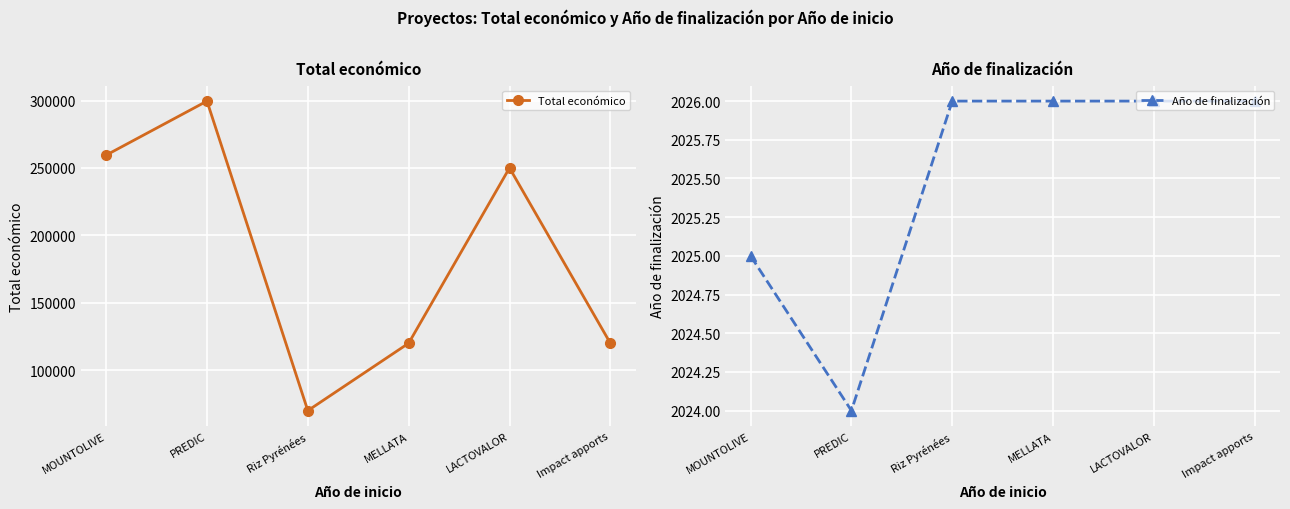

What is the minimum value shown in the chart?

2024